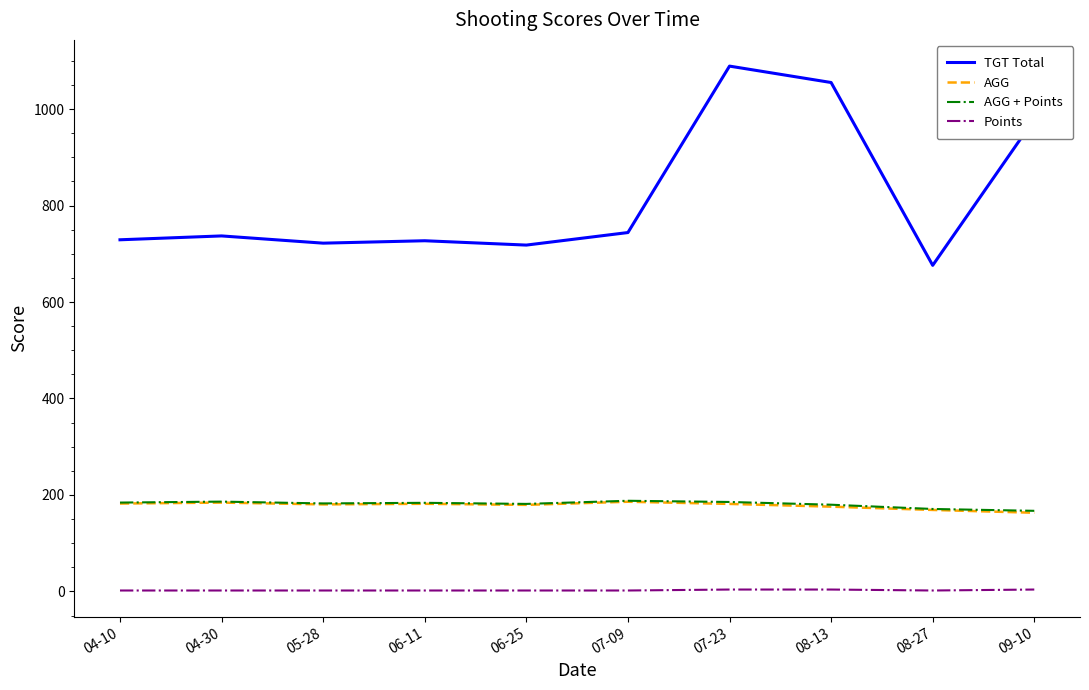

True or false: TGT Total and AGG intersect in this chart.

False